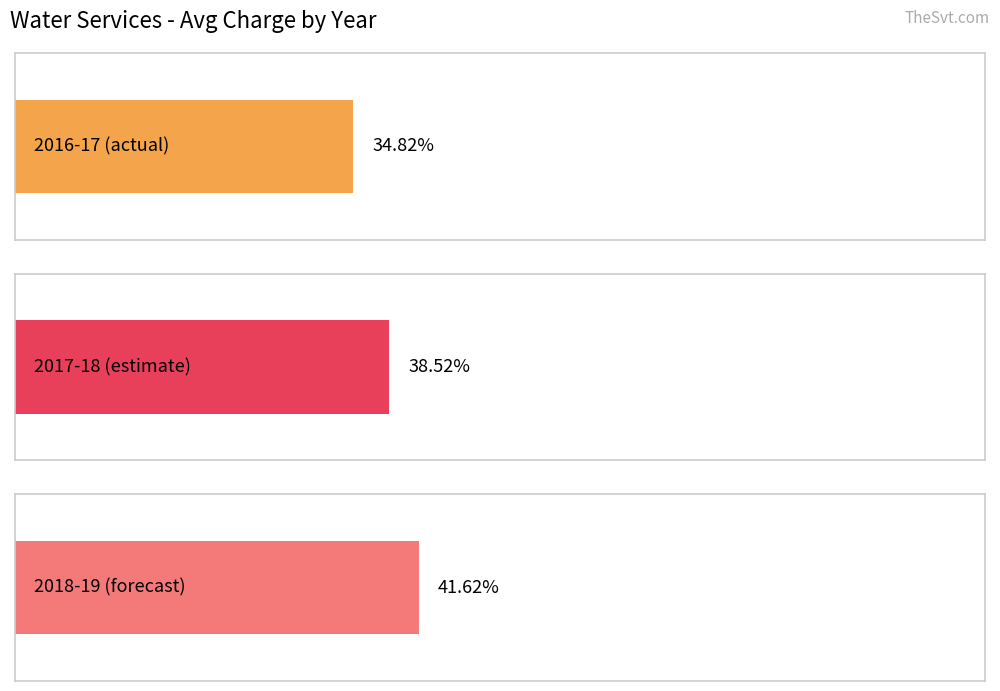

What are all the series names shown in the legend?

2016-17 (actual), 2017-18 (estimate), 2018-19 (forecast)